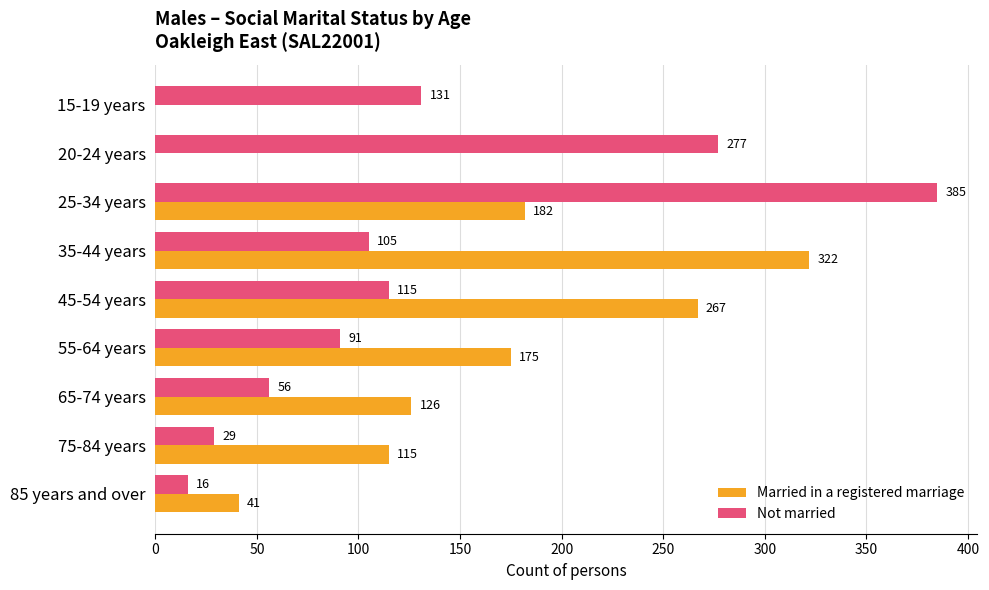

True or false: Not married has a value of 131 at 15-19 years.

True